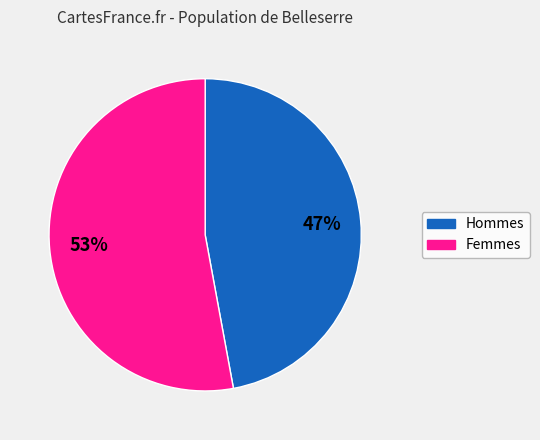

Is there a majority slice in this chart?

Yes